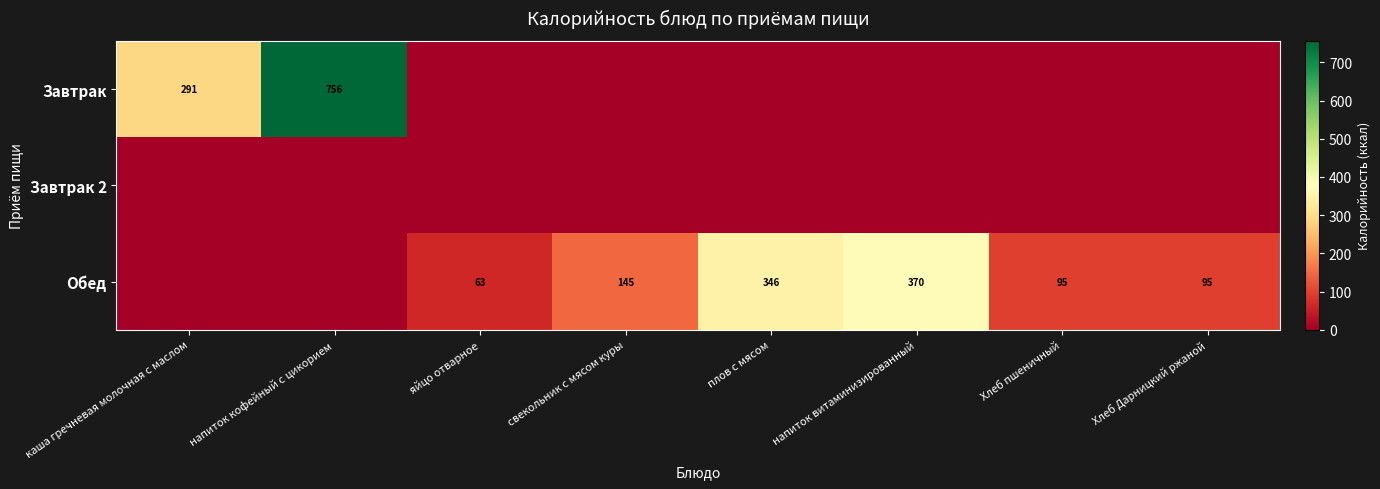

What is the difference between the Обед values at каша гречневая молочная с маслом and Хлеб пшеничный?

94.7